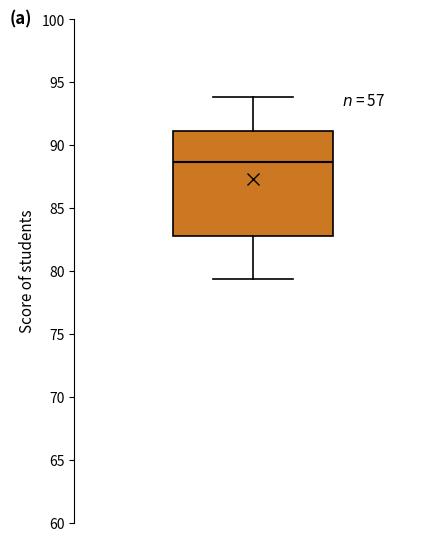

Where does the upper whisker of the box end on the y-axis? The values are not printed on the chart, so give them approximately, as read against the axis.

94.0